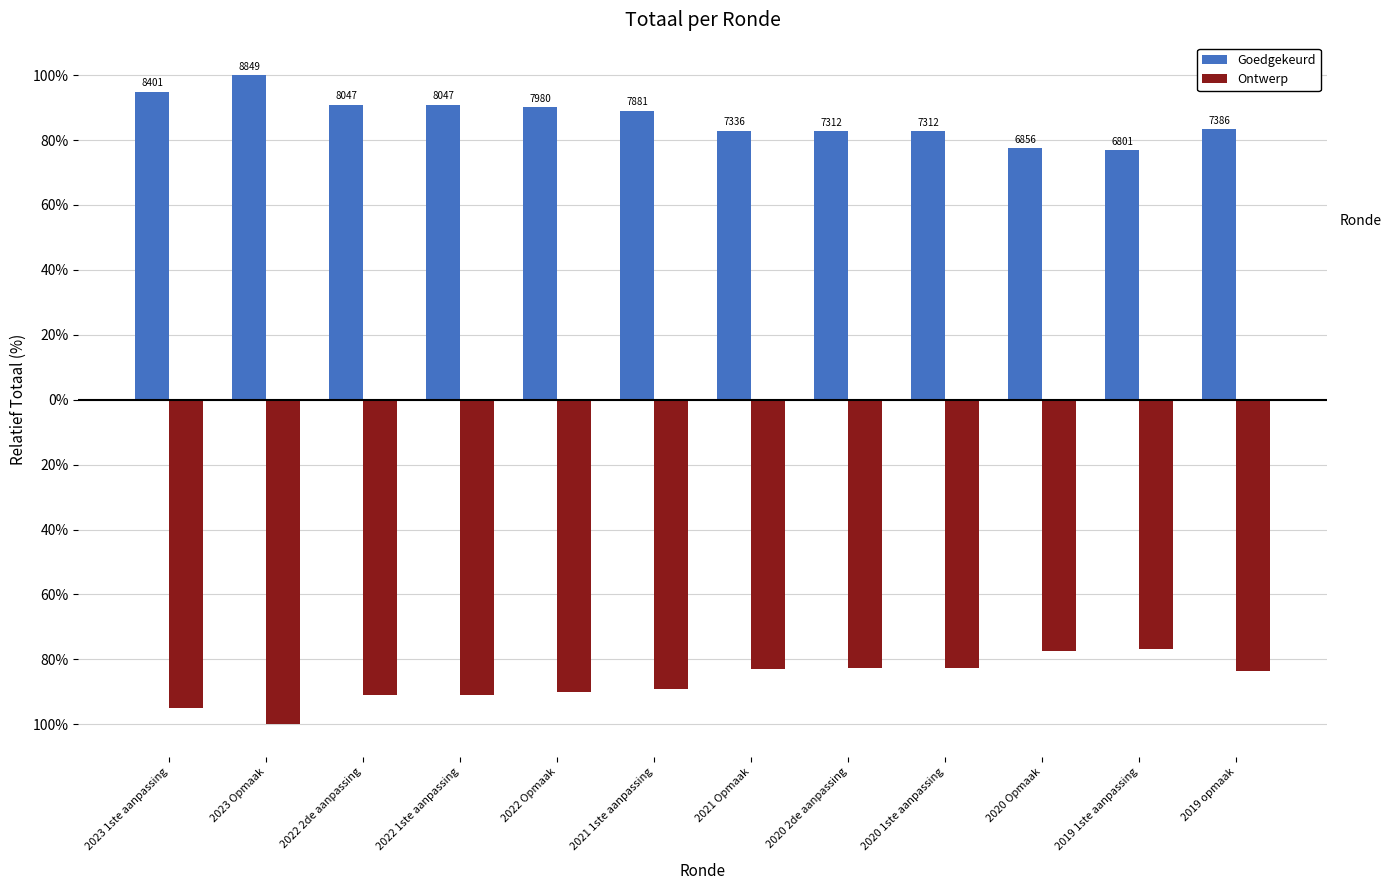

True or false: Goedgekeurd has a value of 19.6 at 2020 1ste aanpassing.

False